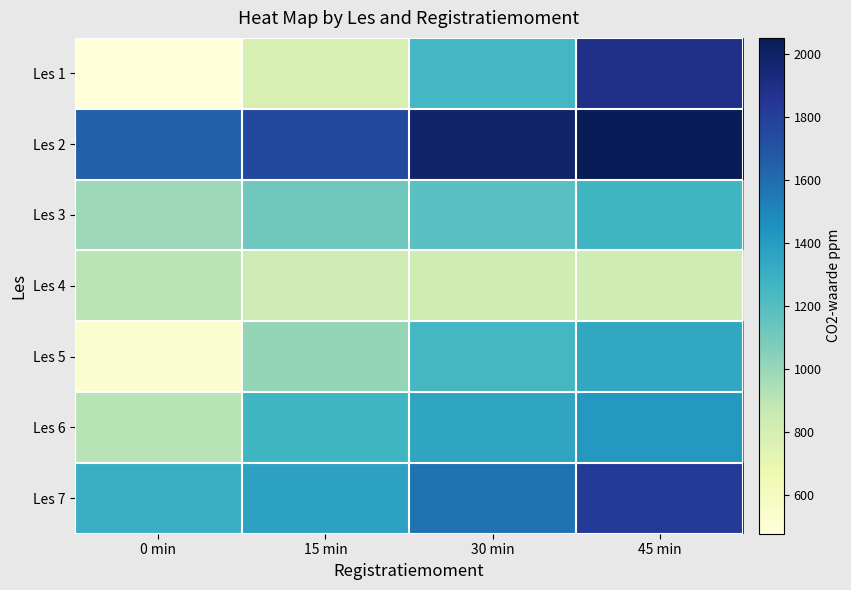

Between 15 min and 45 min, which is larger?

45 min